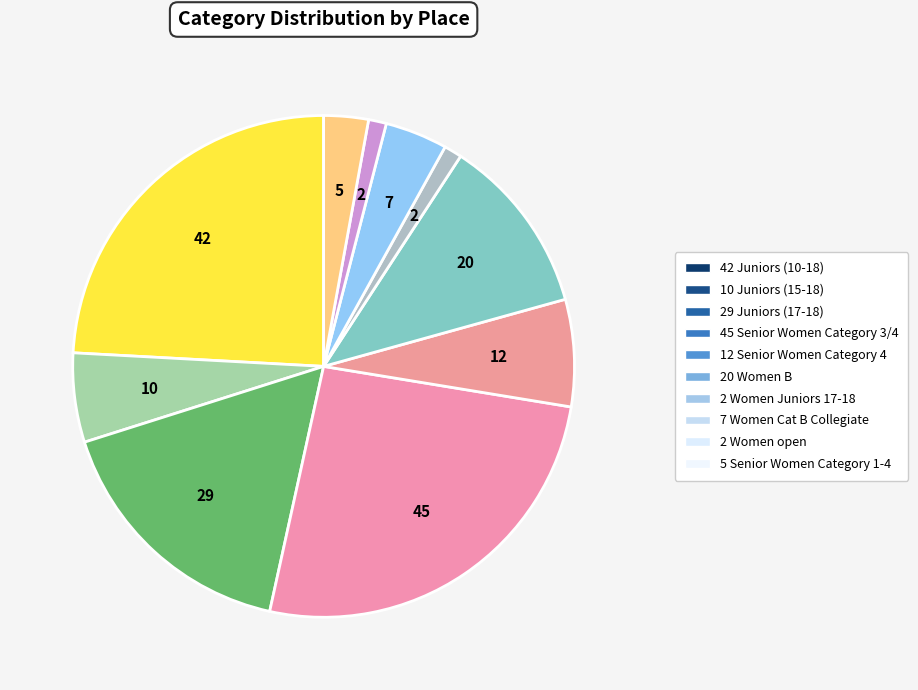

How many segments does this pie chart have?

10